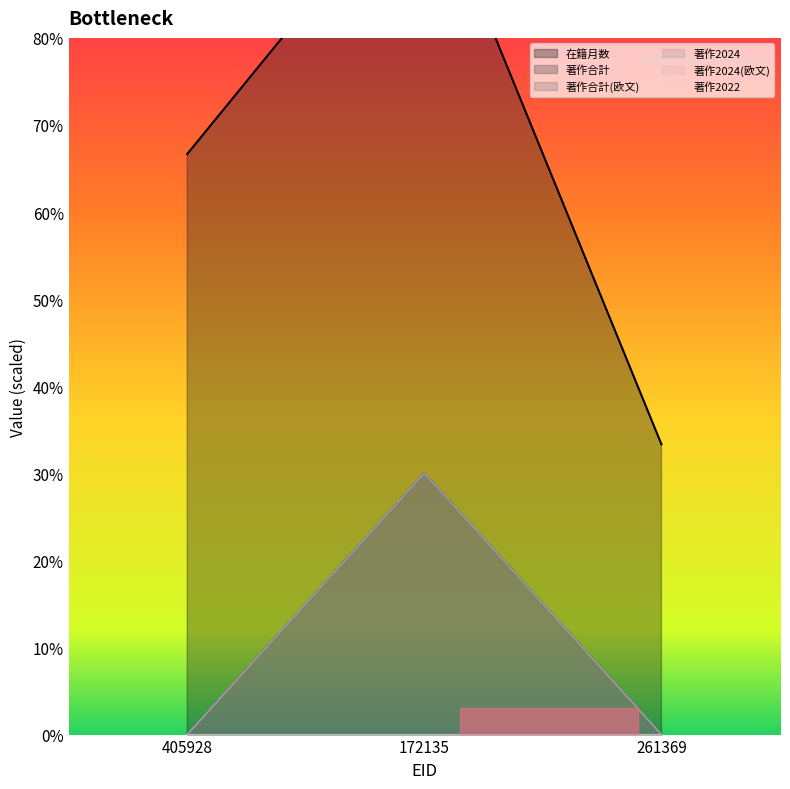

At which category does the chart reach its peak across all series?

172135